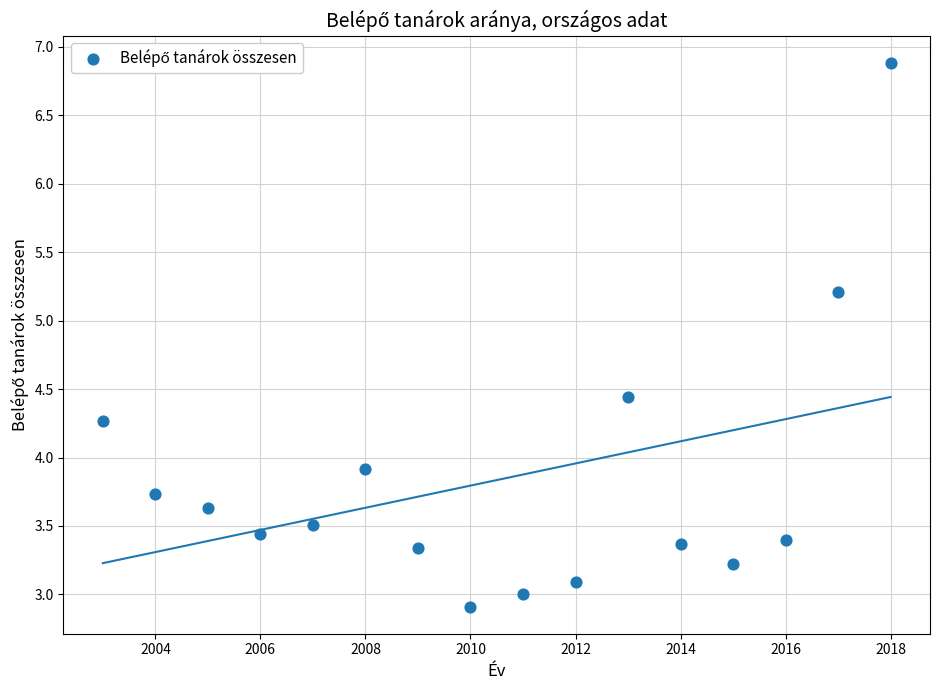

What is the range of Y values (max minus min)?

4.0